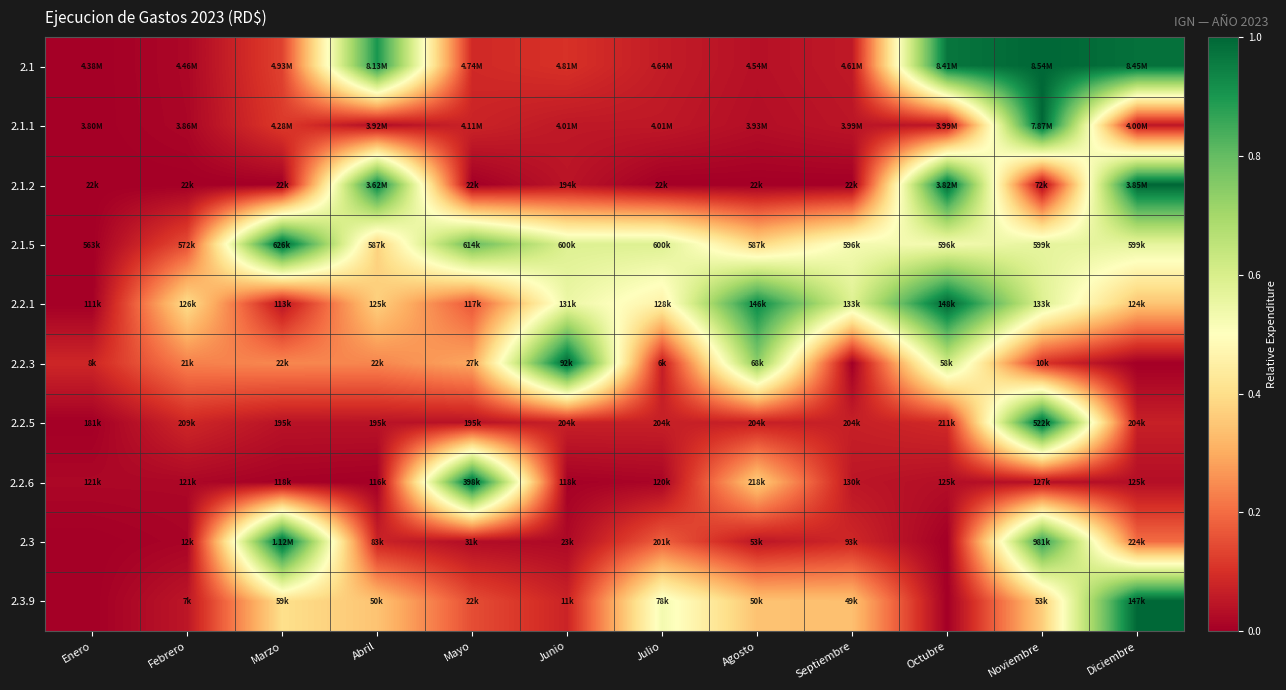

What is the greatest value displayed?

1.0